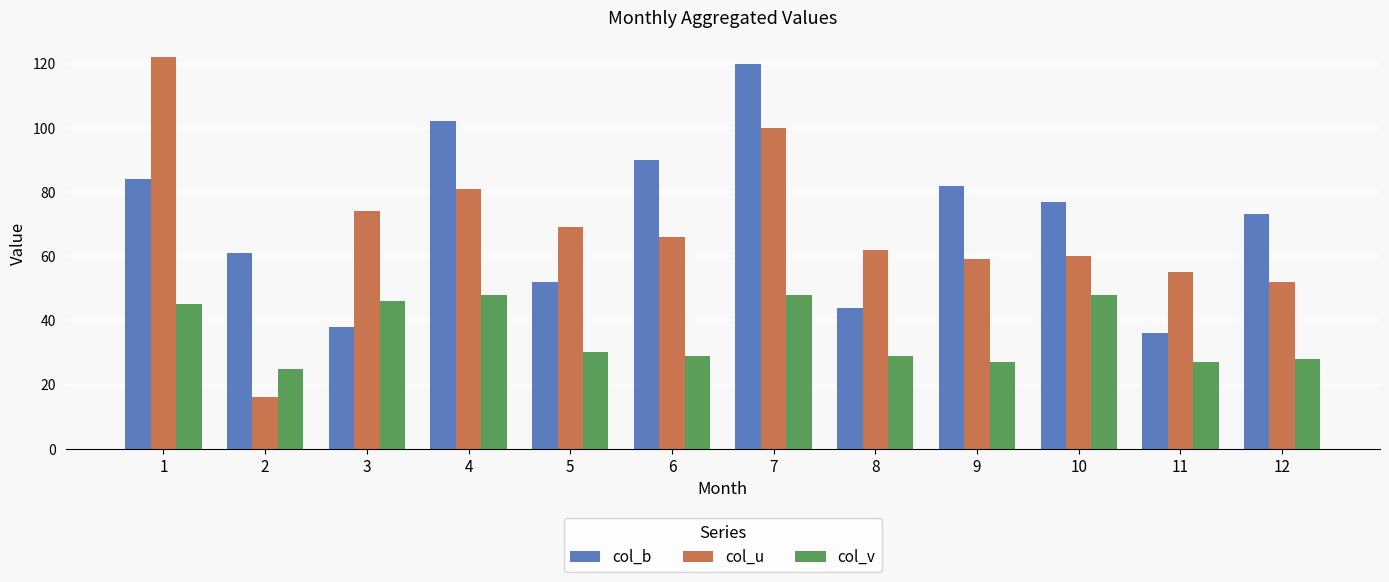

What is the value of the col_b bar at the 3rd from the left?

38